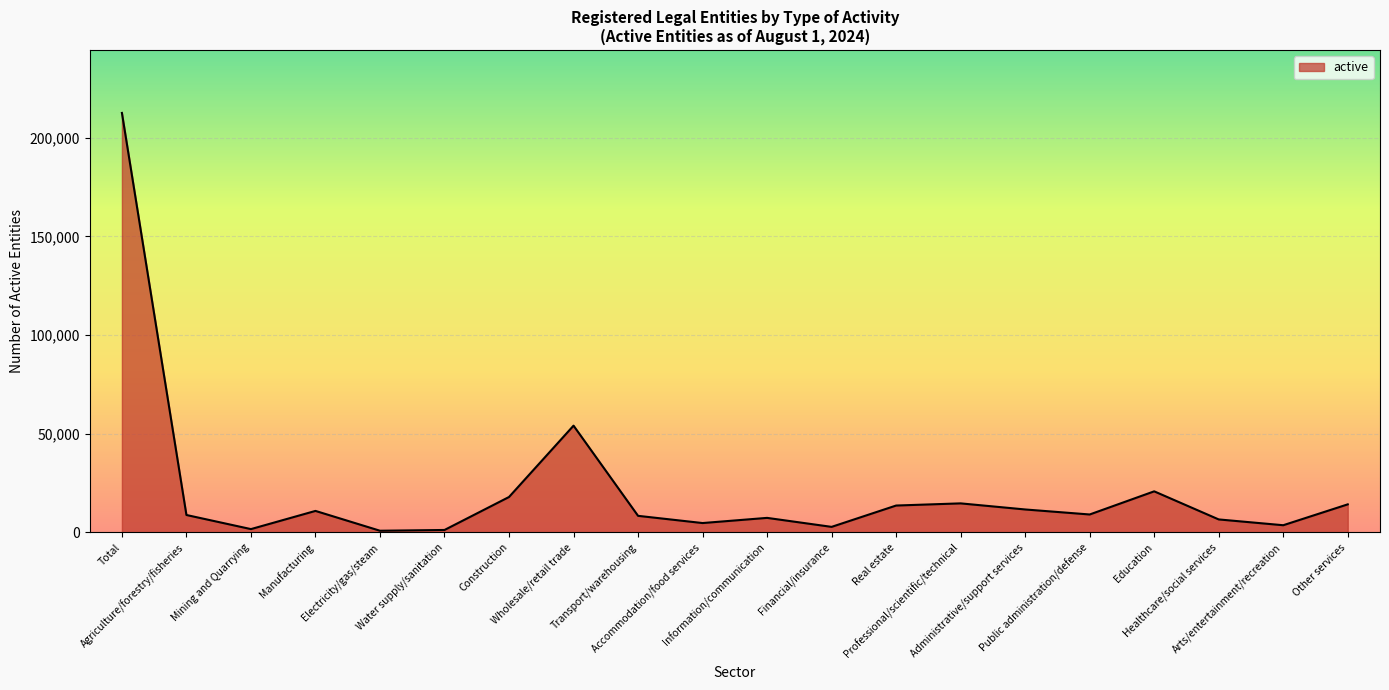

The value at Mining and Quarrying is 1649. True or false?

True